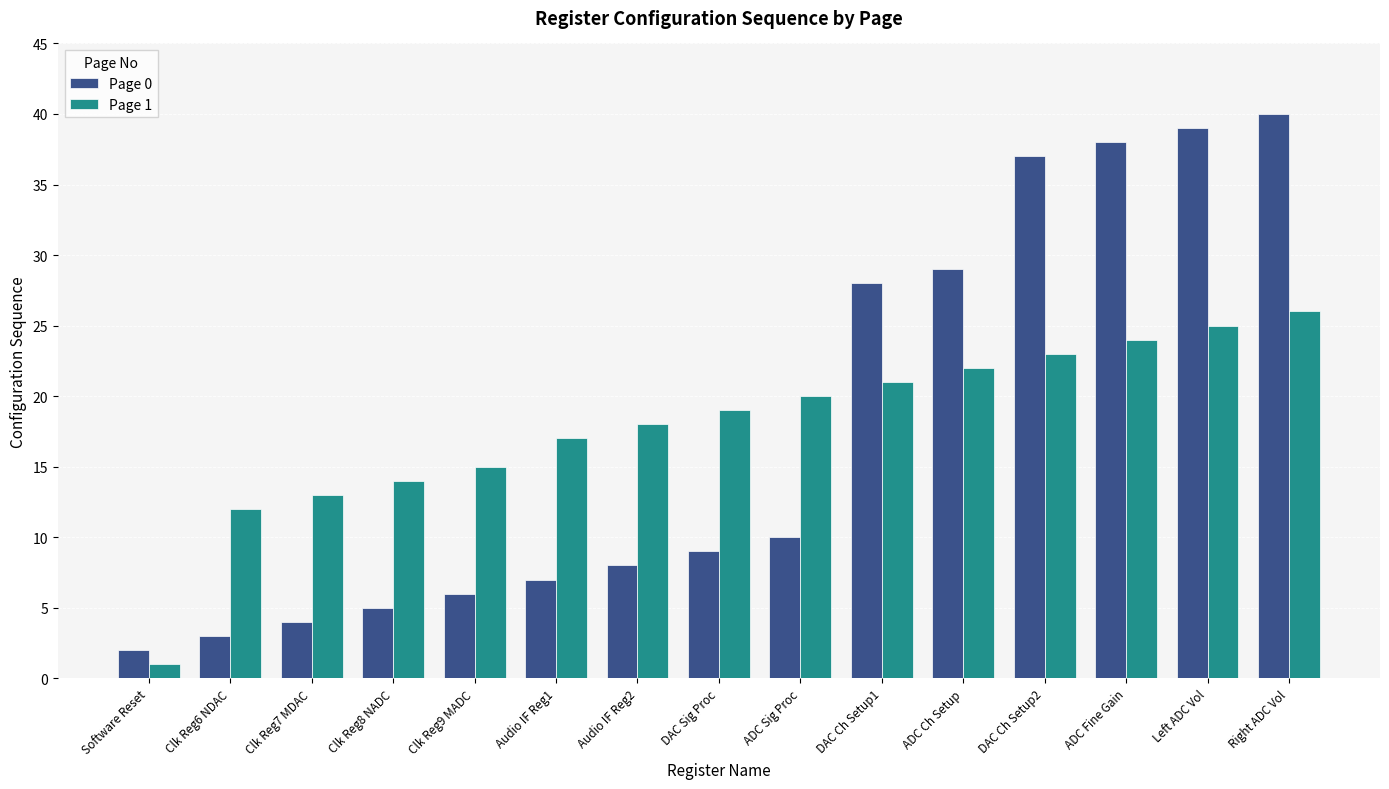

At how many categories does at least one series exceed 21?

6